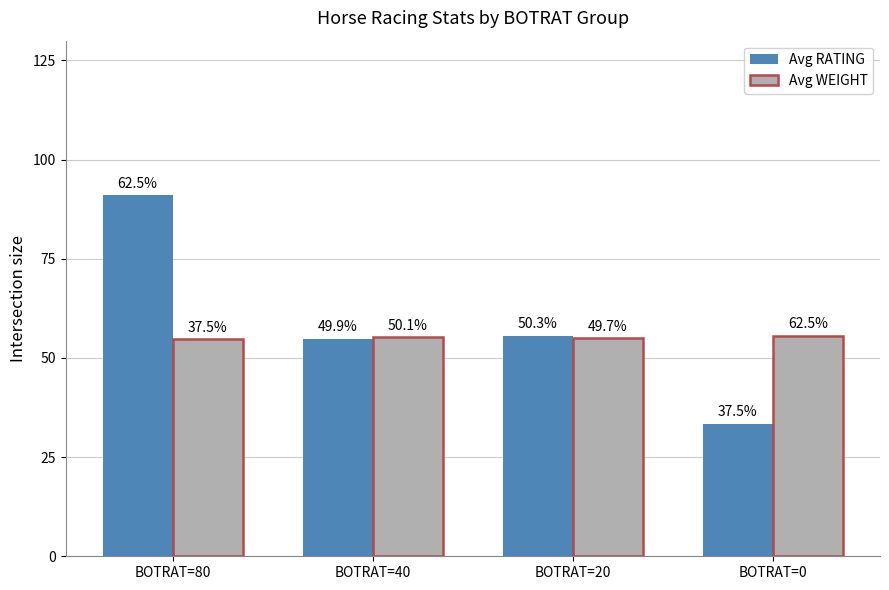

How many bars are there in each group?

2